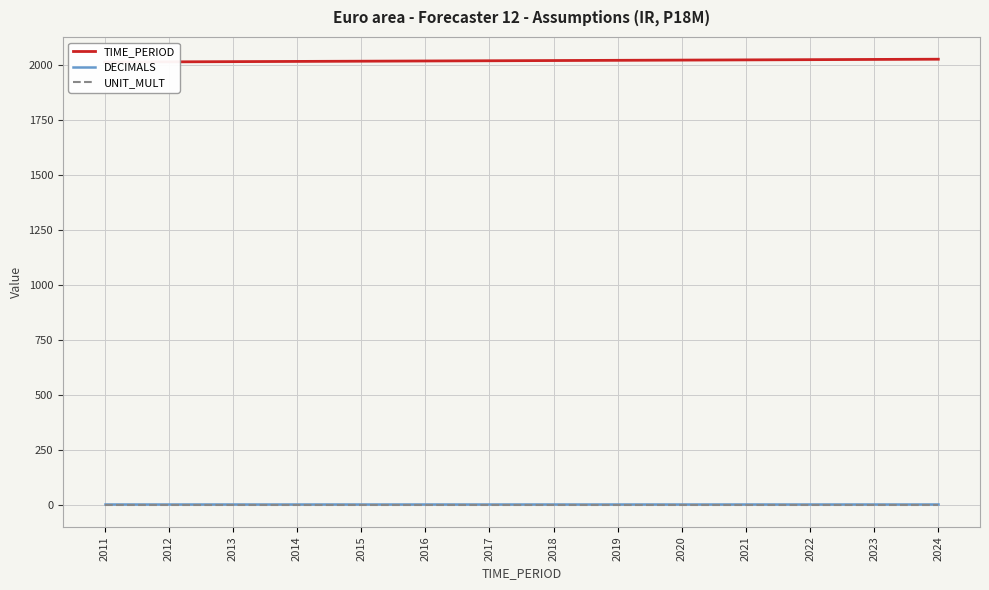

Which label corresponds to the largest value in the chart?

2024